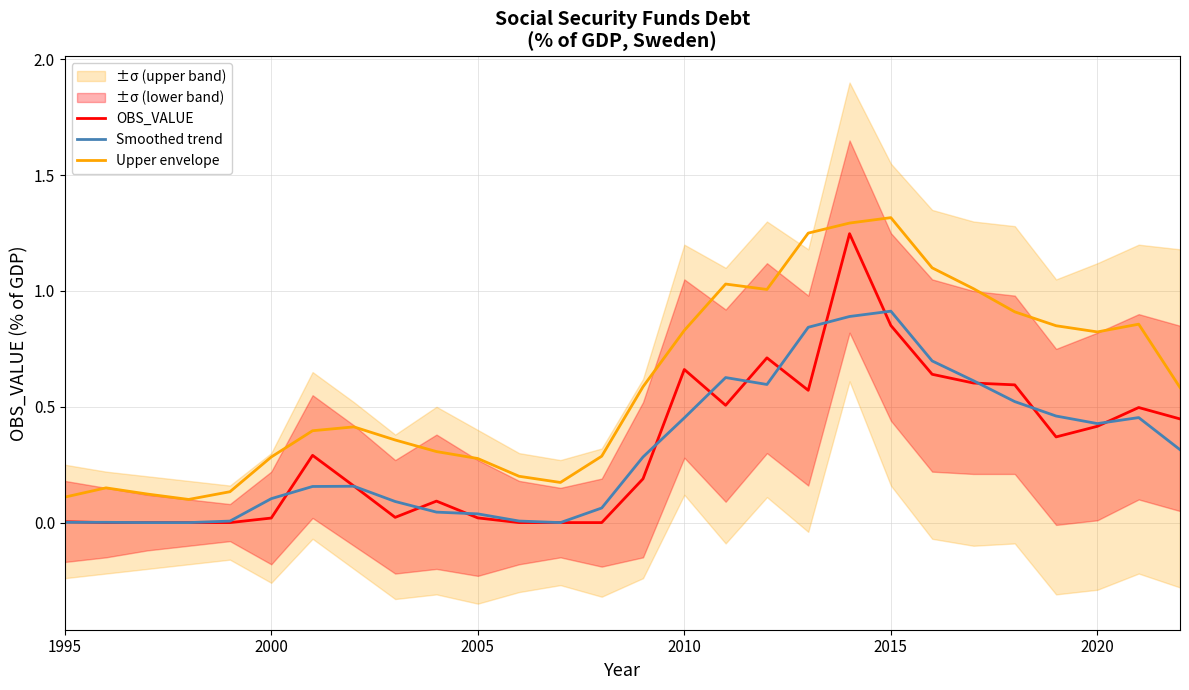

True or false: Smoothed trend and Upper envelope intersect in this chart.

False